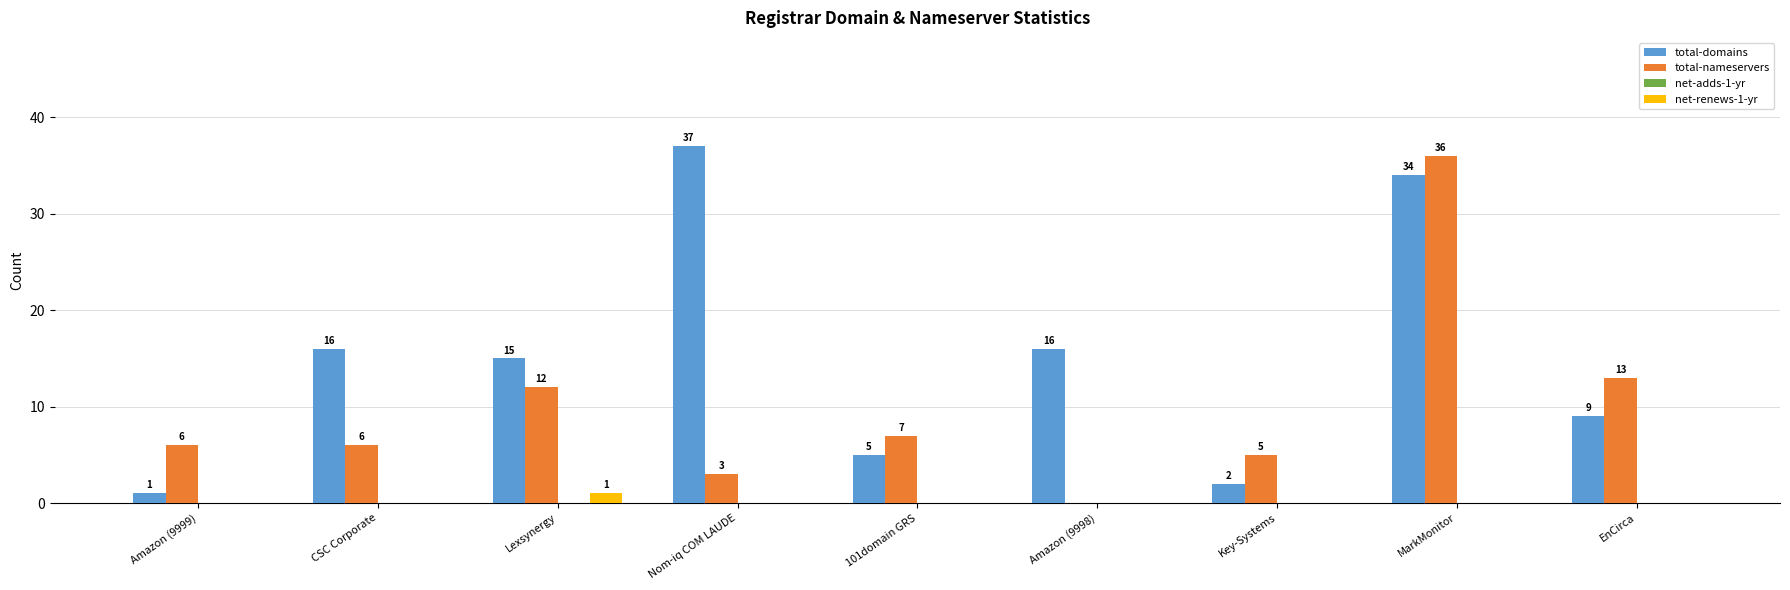

How many distinct data groups are displayed?

3